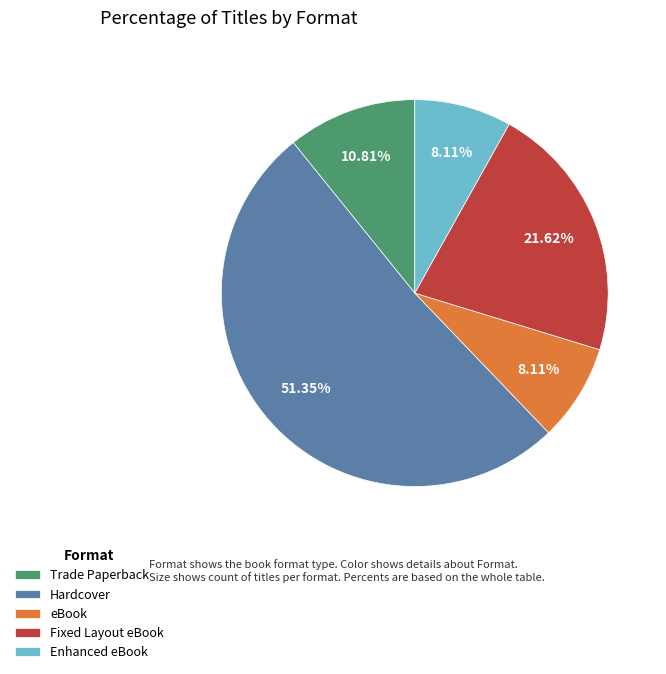

What is the largest slice in the pie chart?

Hardcover